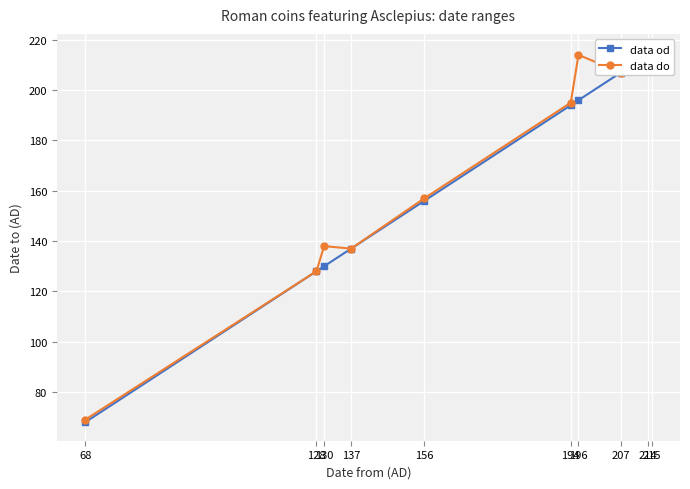

Reading left to right, list all the values displayed in this chart.

data od: 68=68	128=128	130=130	137=137	156=156	194=194	196=196	207=207	214=214	215=215
data do: 68=69	128=128	130=138	137=137	156=157	194=195	196=214	207=207	214=214	215=215